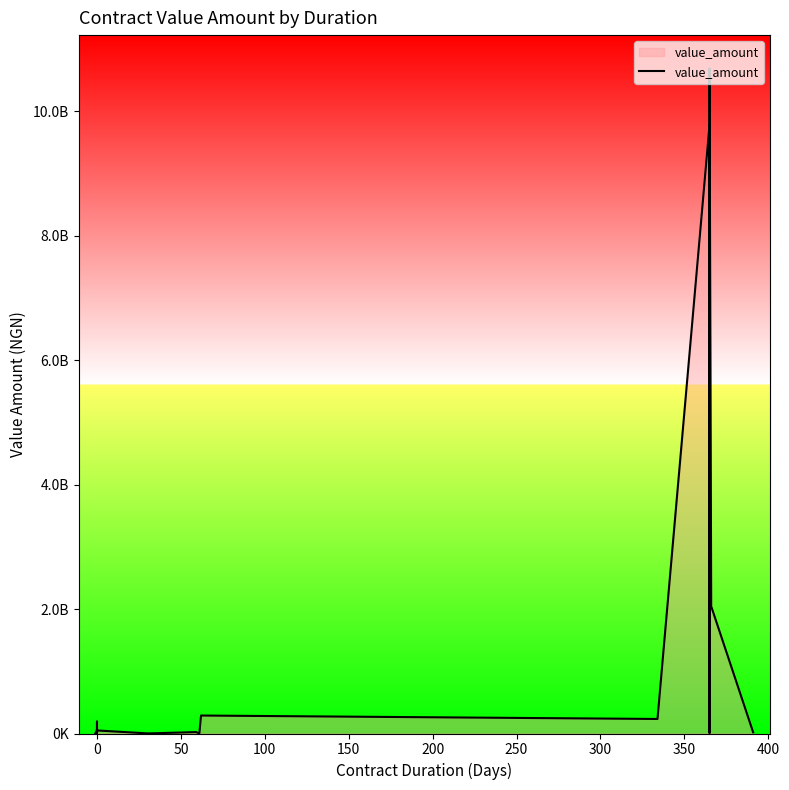

How many values are below 22713600?

10